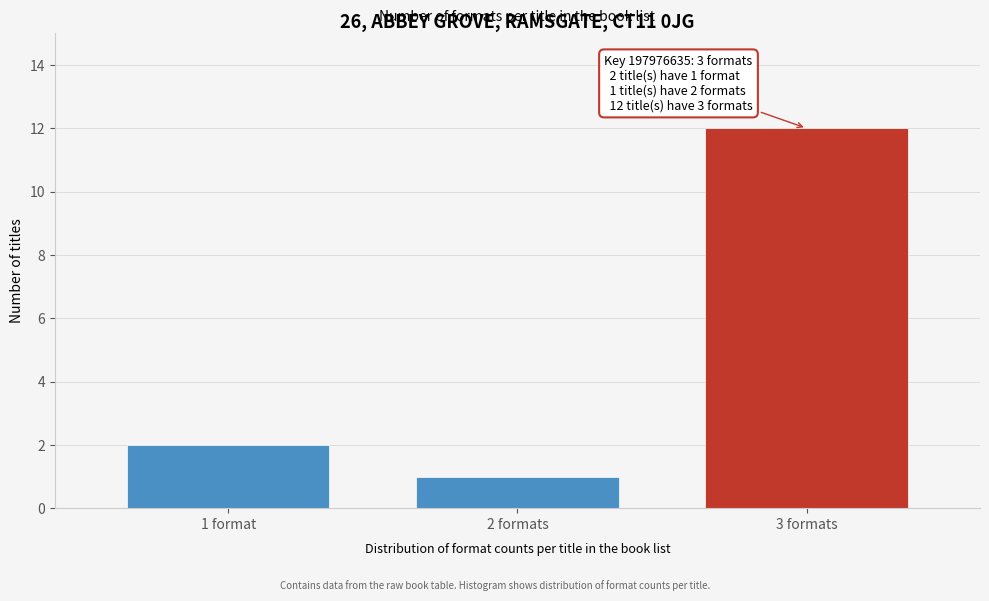

Reading left to right, what are all the values shown in this chart?

1 format=2	2 formats=1	3 formats=12